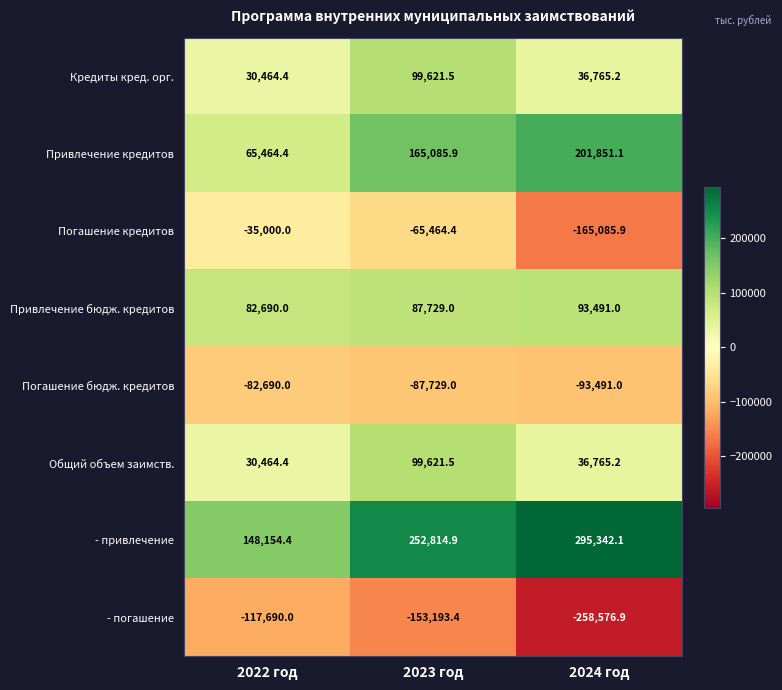

What is the smallest value displayed?

-258576.9